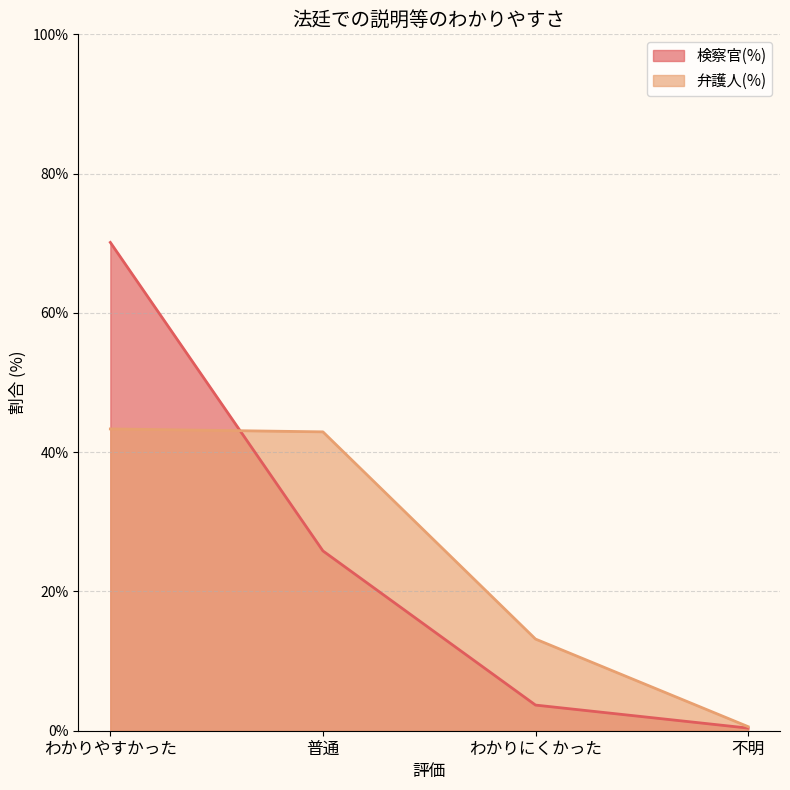

Where does the 検察官(%) series first go above 25?

わかりやすかった